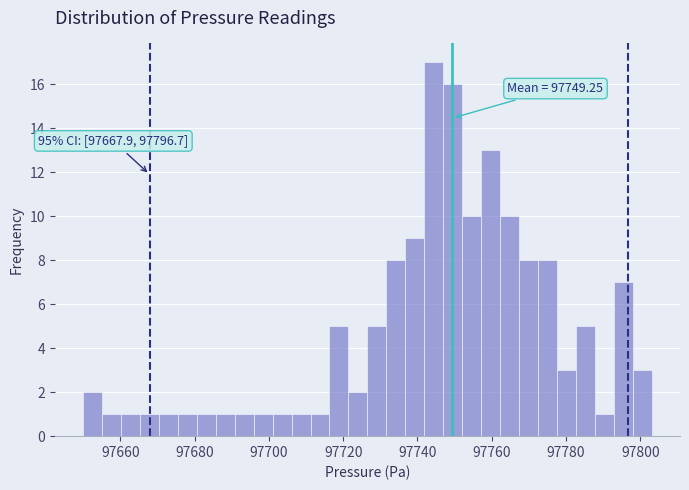

Read against the x-axis, roughly where is the centre of the tallest bar?

97744